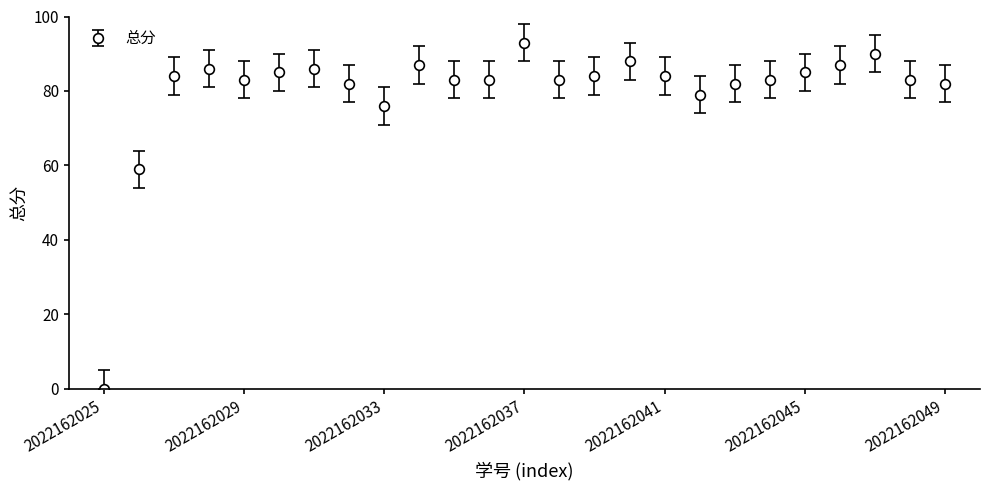

What is the value of the 4th point from the left?

86